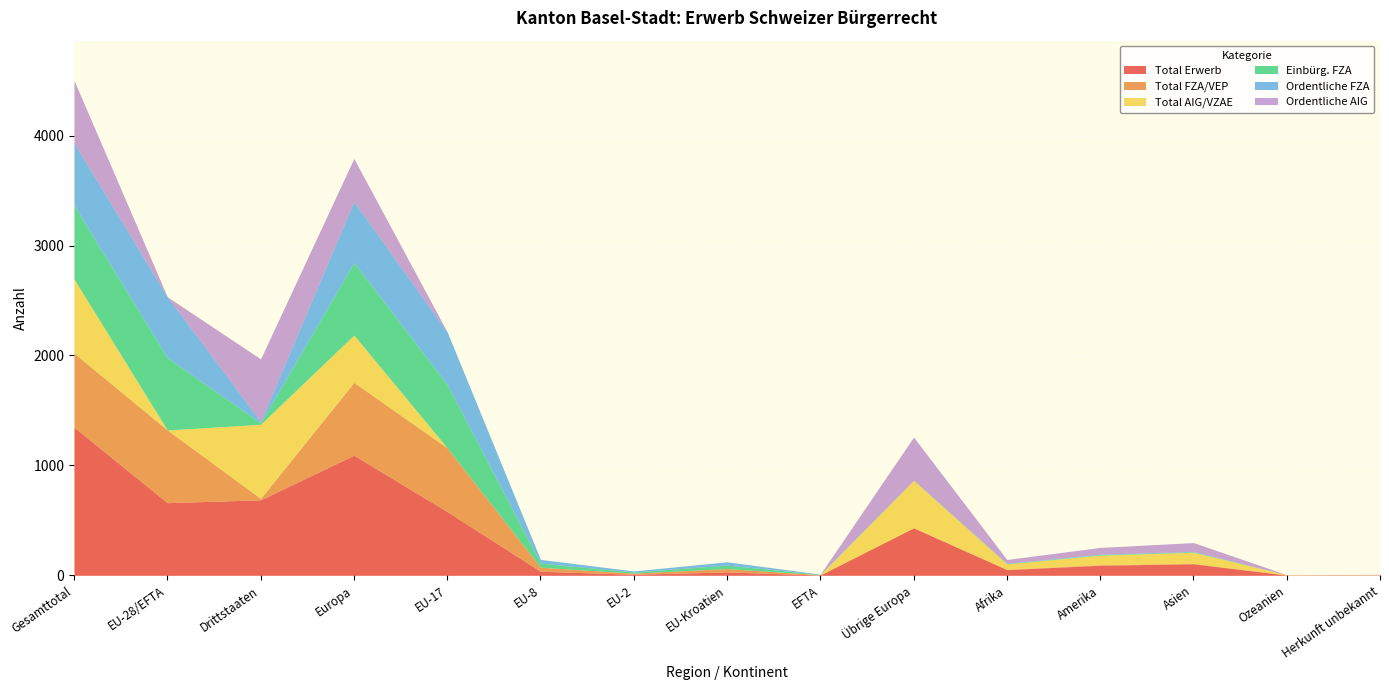

Is the value of Total FZA/VEP at Europa greater than the value of Einbürg. FZA at Europa?

Yes